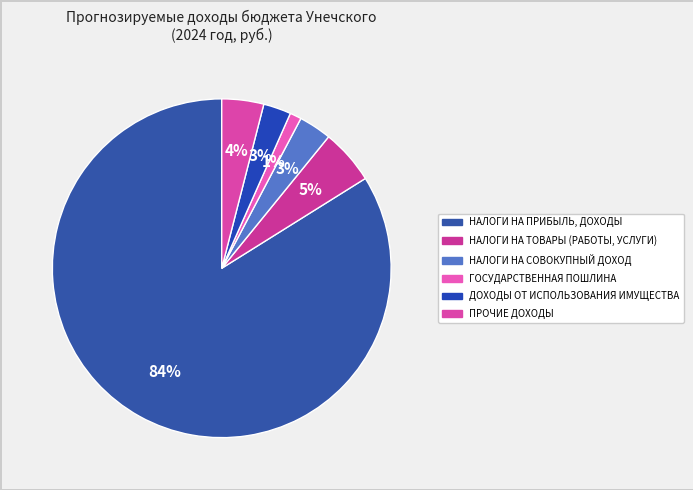

To the nearest percent, what is the difference between the НАЛОГИ НА ПРИБЫЛЬ, ДОХОДЫ and ПРОЧИЕ ДОХОДЫ slice percentages?

80%